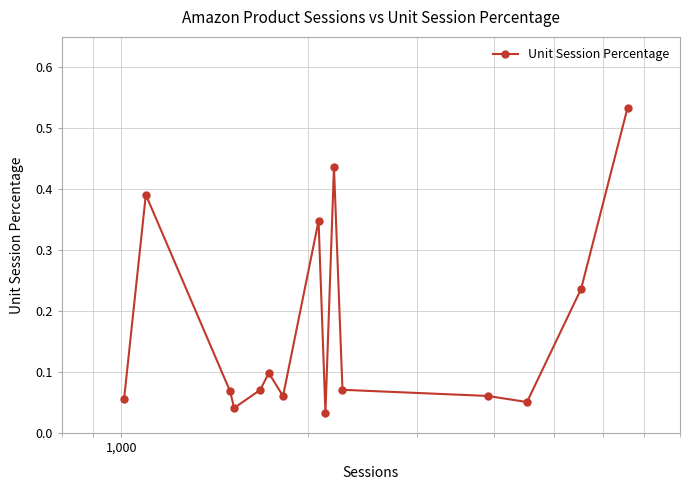

True or false: there are more than 0 points higher than both neighbors.

True